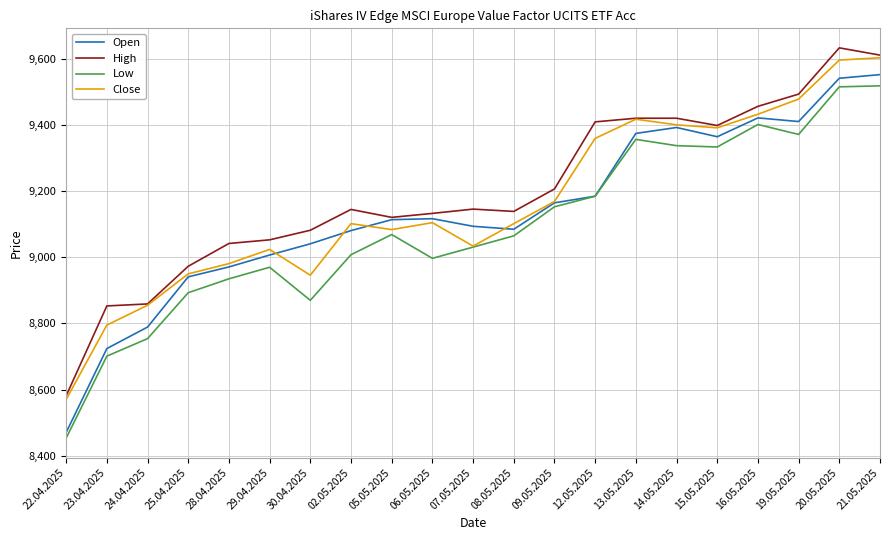

Is the value of Open at 24.04.2025 greater than the value of Close at 25.04.2025?

No